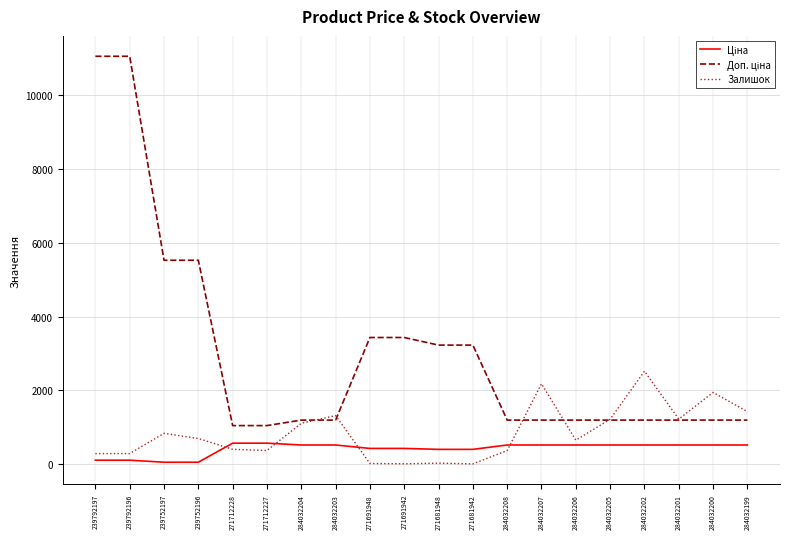

How many values in the Залишок series are below 698?

10